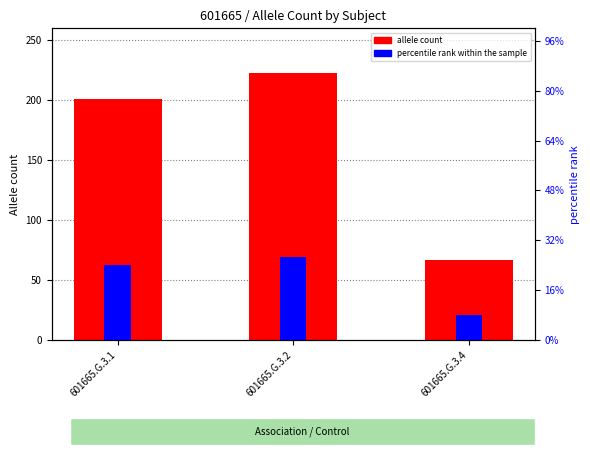

How many categories are shown in the chart?

3